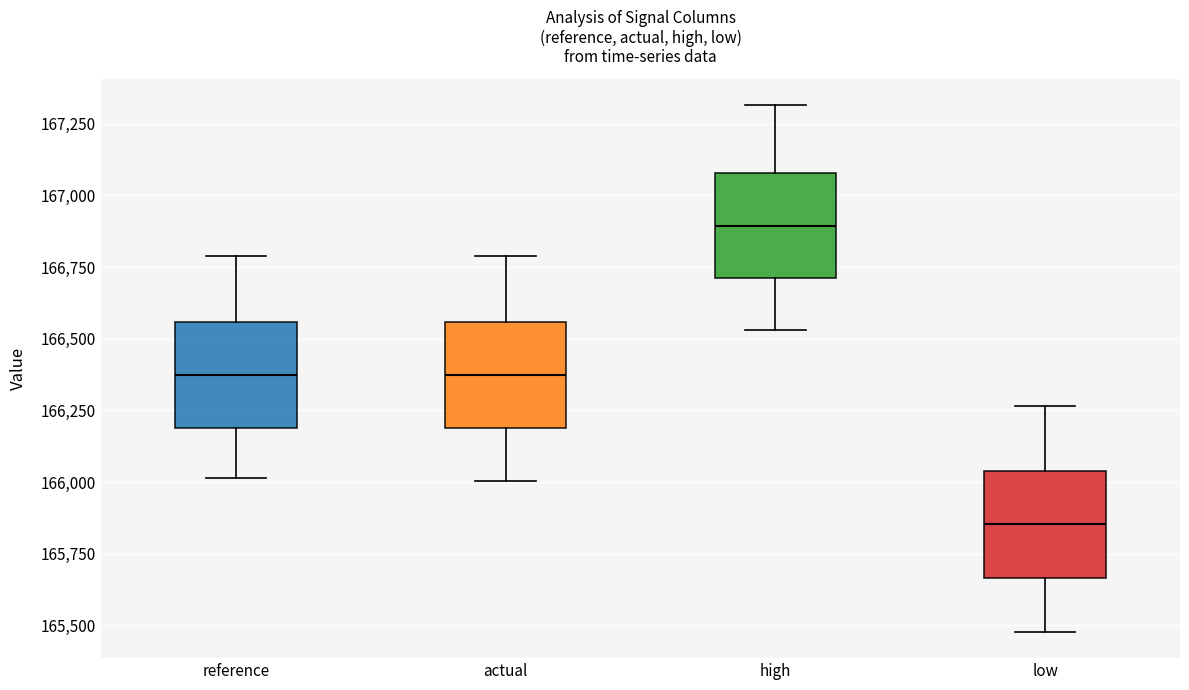

Which box has the lowest median line?

low